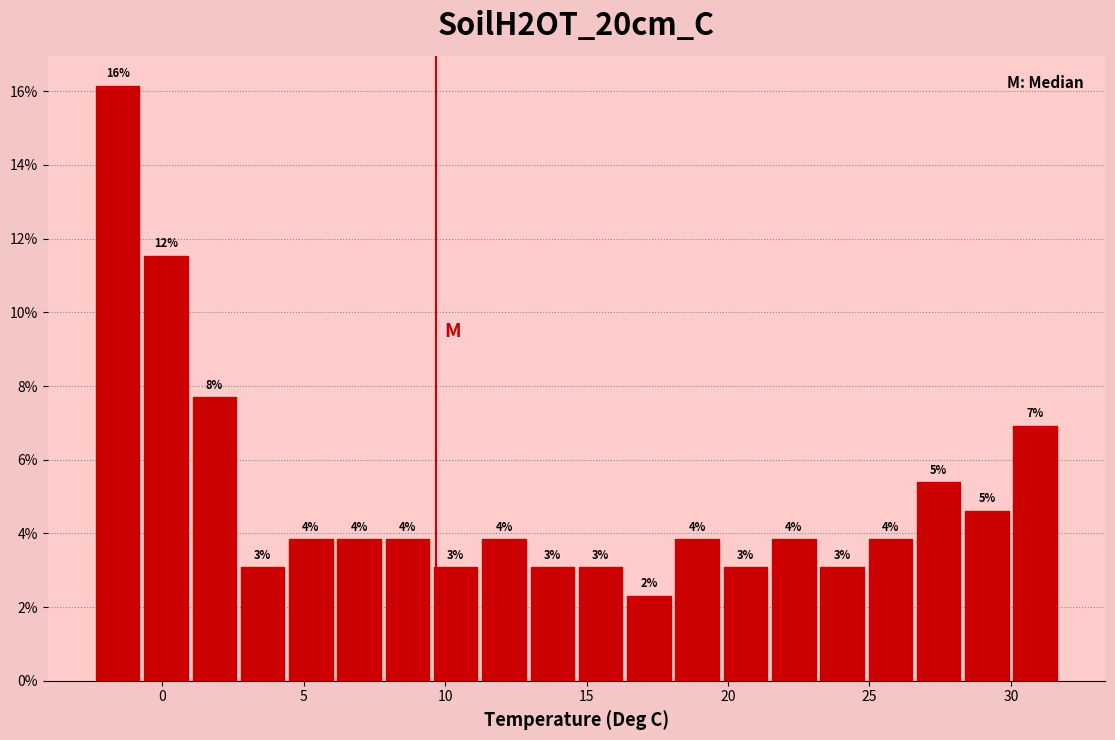

Read against the x-axis, roughly where is the centre of the tallest bar?

-1.5